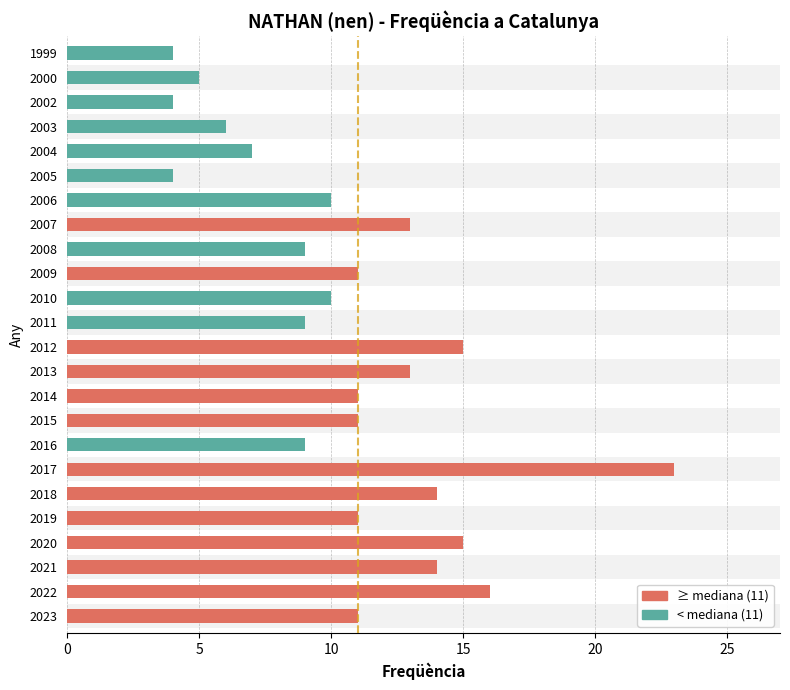

What is the approximate value at 2012?

15